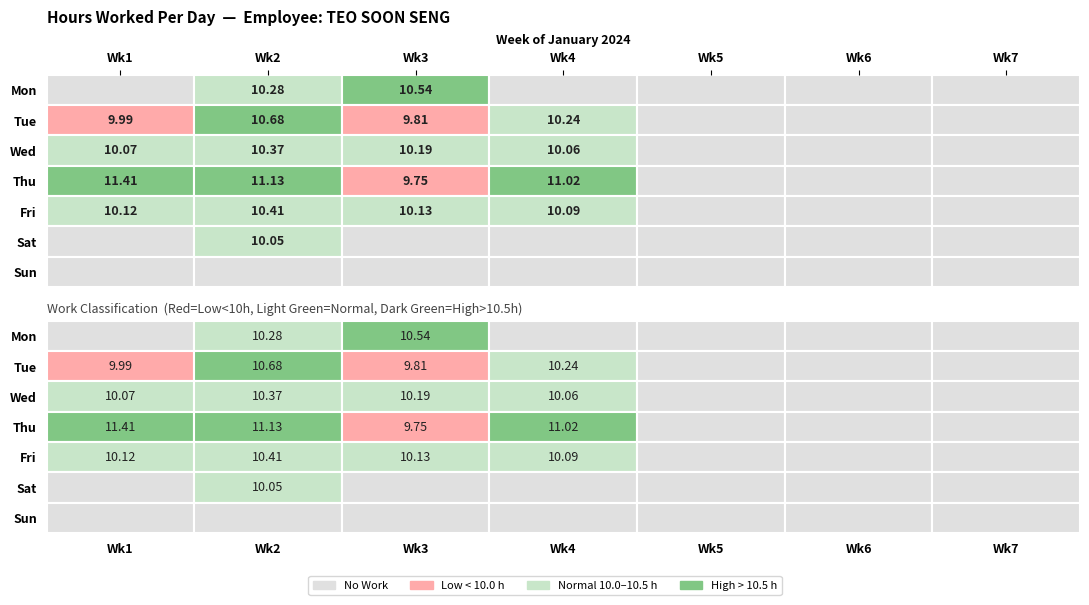

What is the greatest value displayed?

11.4